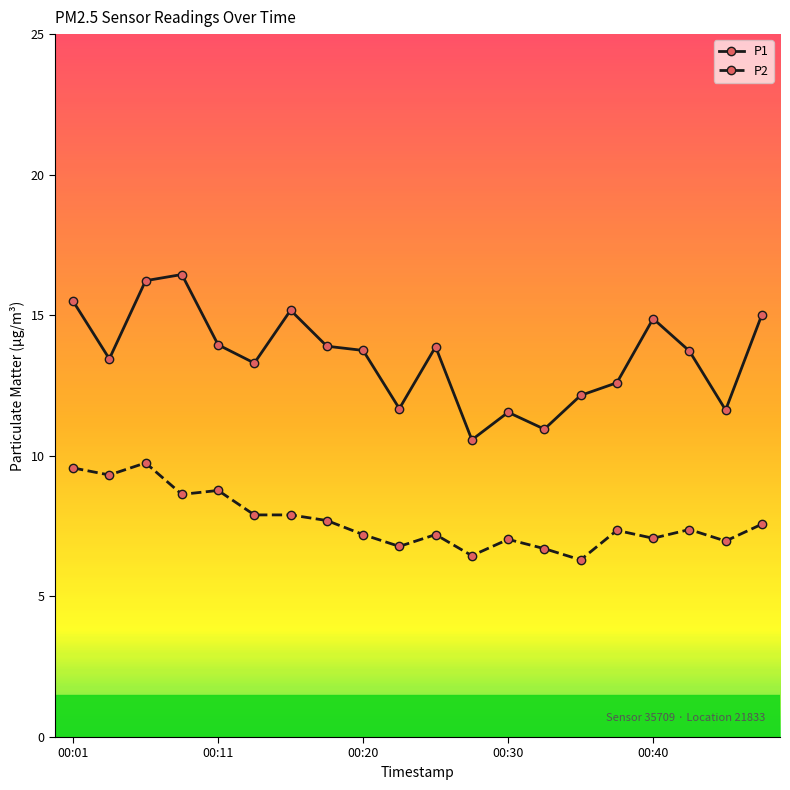

What are all the series names shown in the legend?

P1, P2